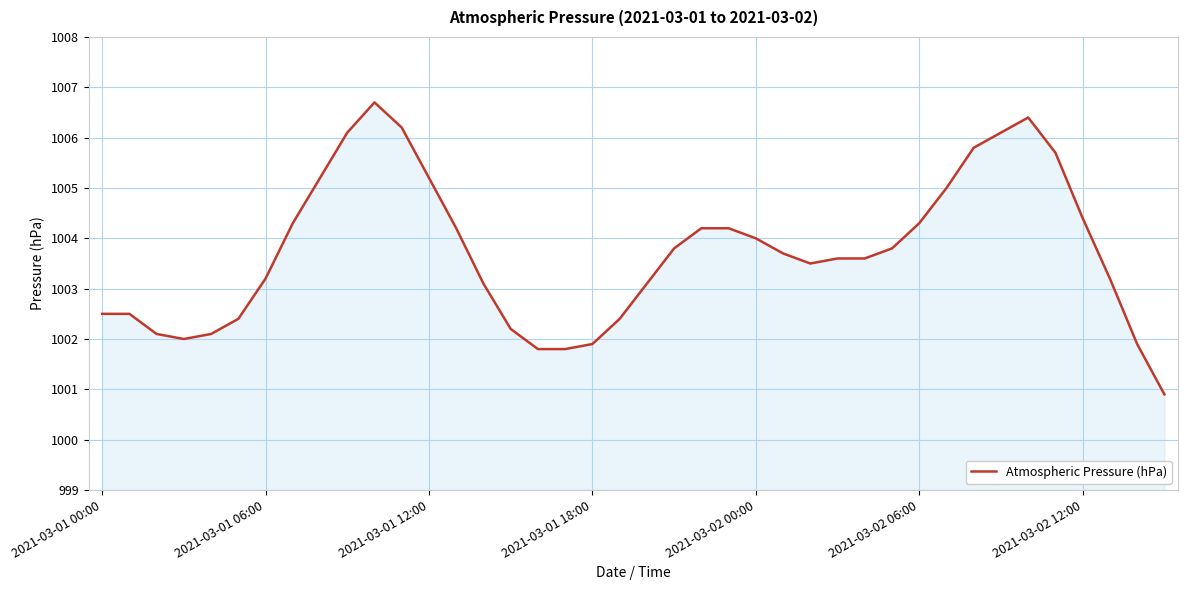

What is the greatest value displayed?

1006.7